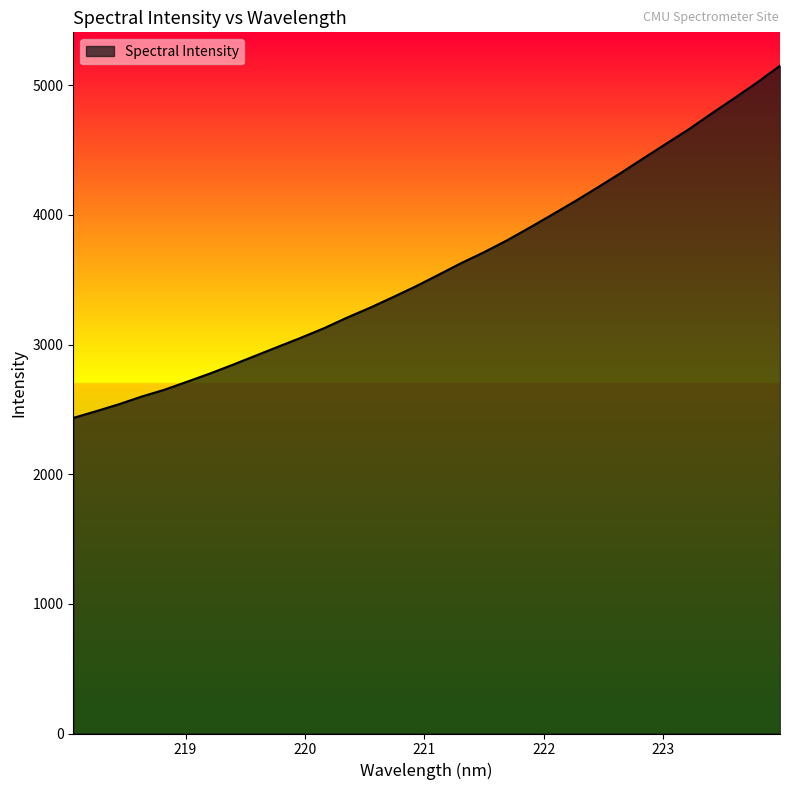

What is the smallest value displayed?

2433.8